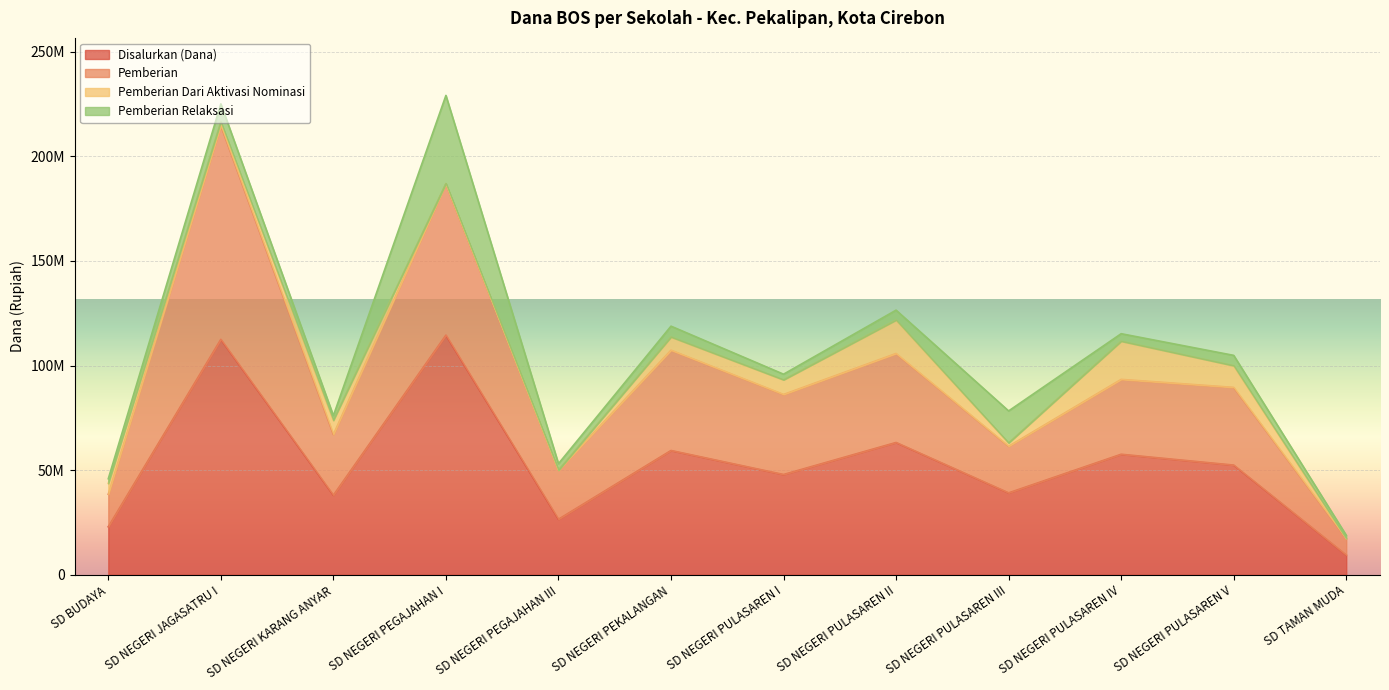

At which label does Pemberian reach its peak?

SD NEGERI JAGASATRU I